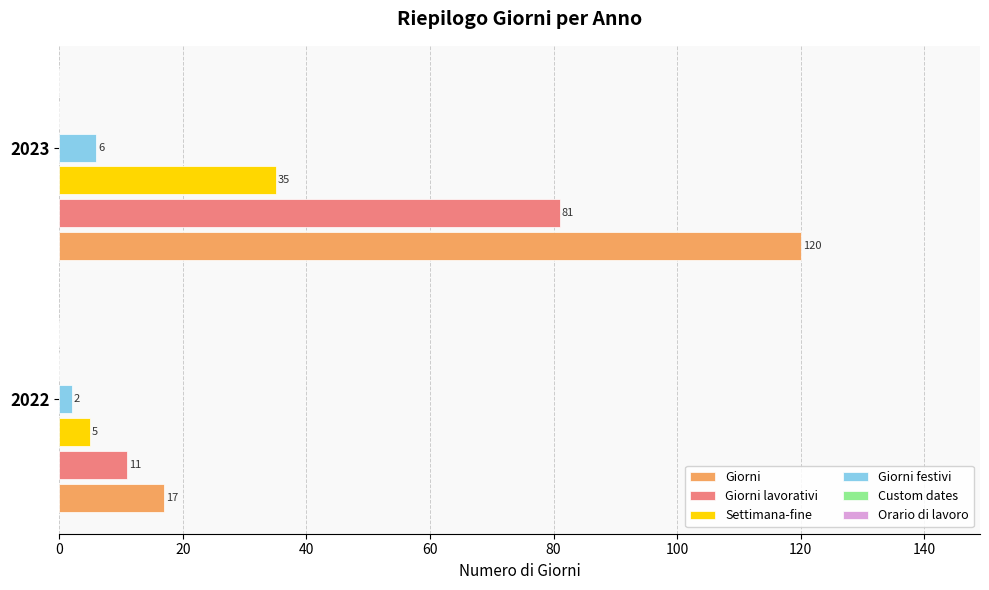

What is the smallest value displayed?

2